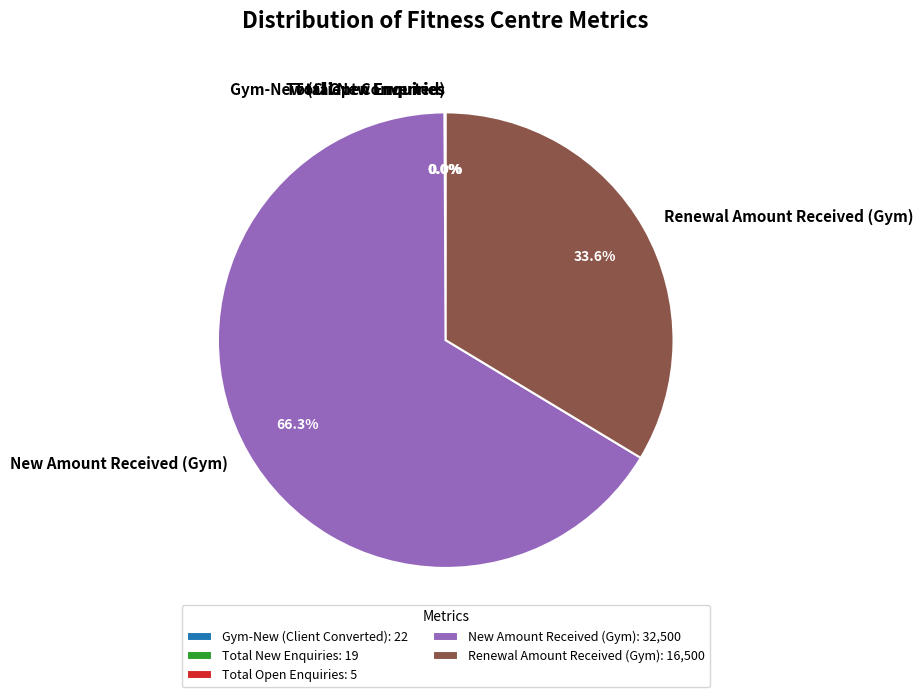

How much of the chart is everything except Renewal Amount Received (Gym)?

66.4%